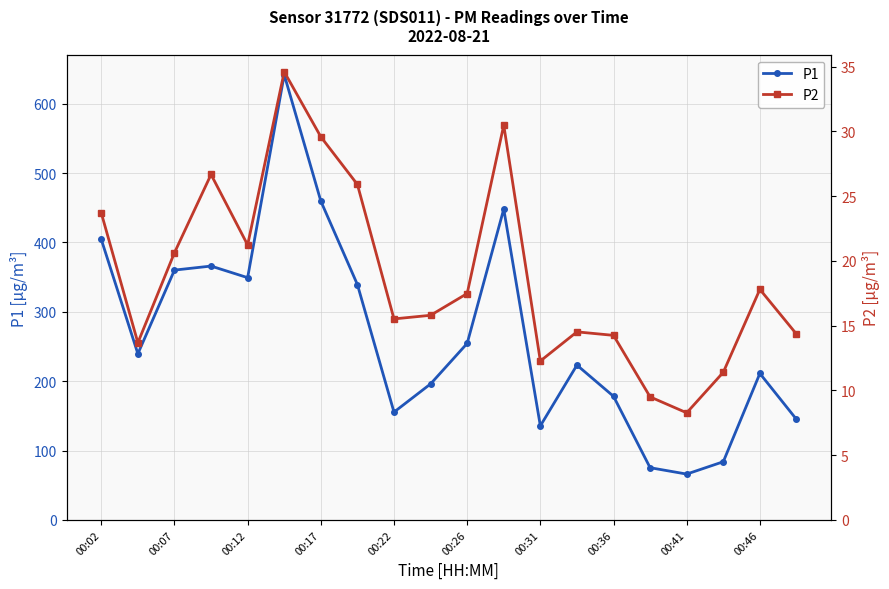

What is the difference between the maximum and minimum values in the P1 series?

575.7